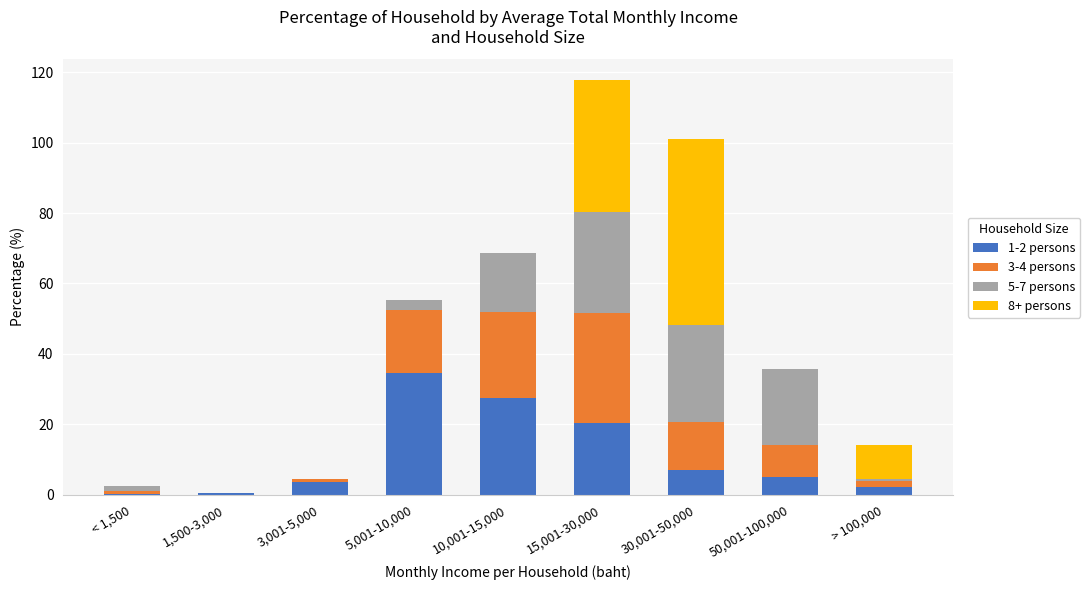

What is the total value across all series at 3,001-5,000?

4.3